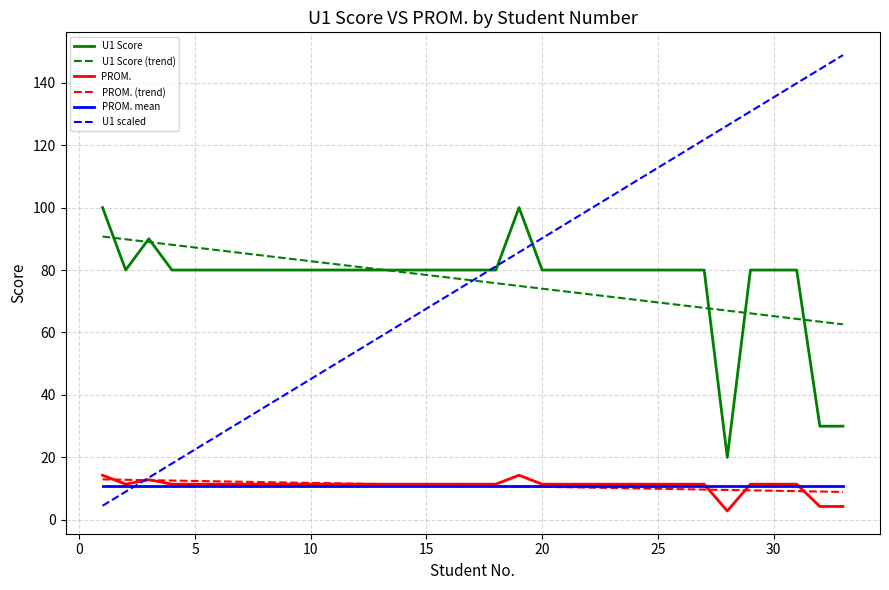

Which series has the widest spread of values?

U1 scaled